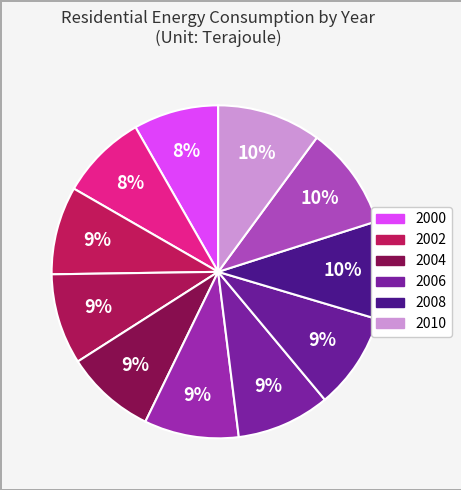

How many segments does this pie chart have?

11